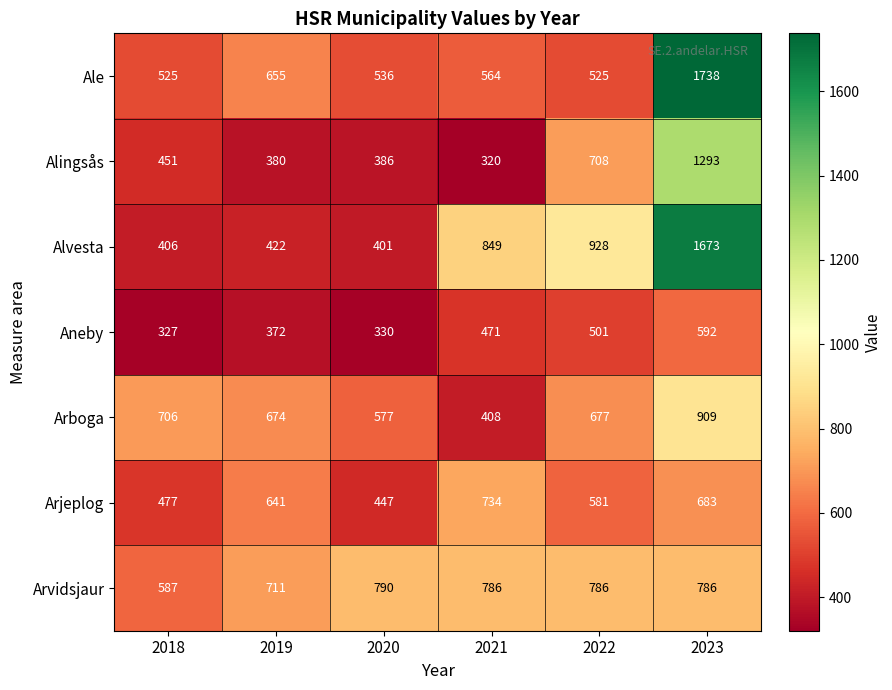

What is the spread (max minus min) of values at 2022?

427